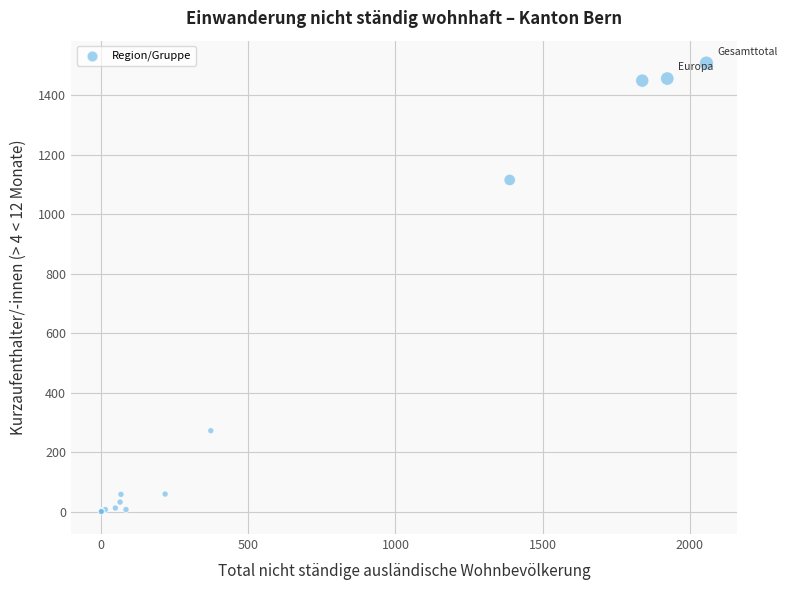

What Y value in the scatter plot is closest to 754?

1115